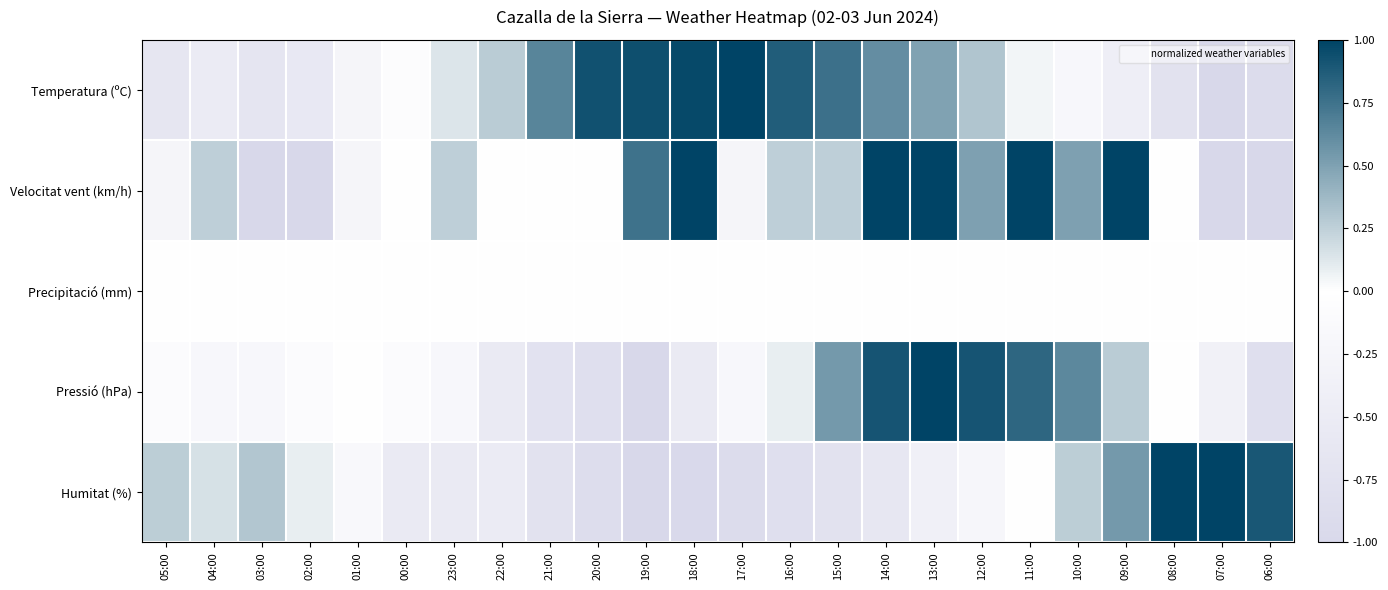

At how many categories does at least one series exceed 0?

24